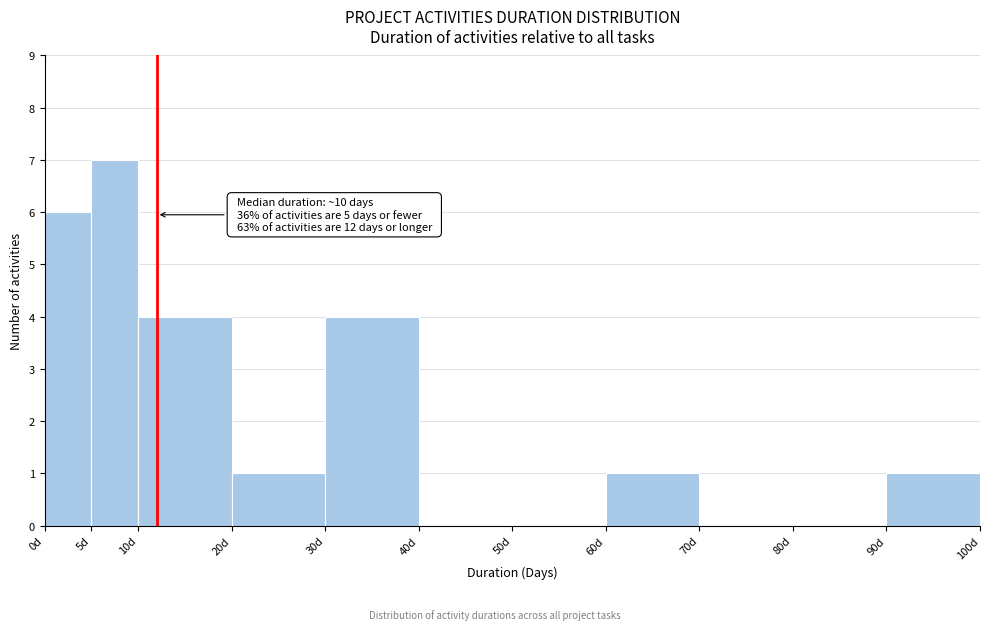

Which range on the x-axis has the tallest bar?

5 to 10